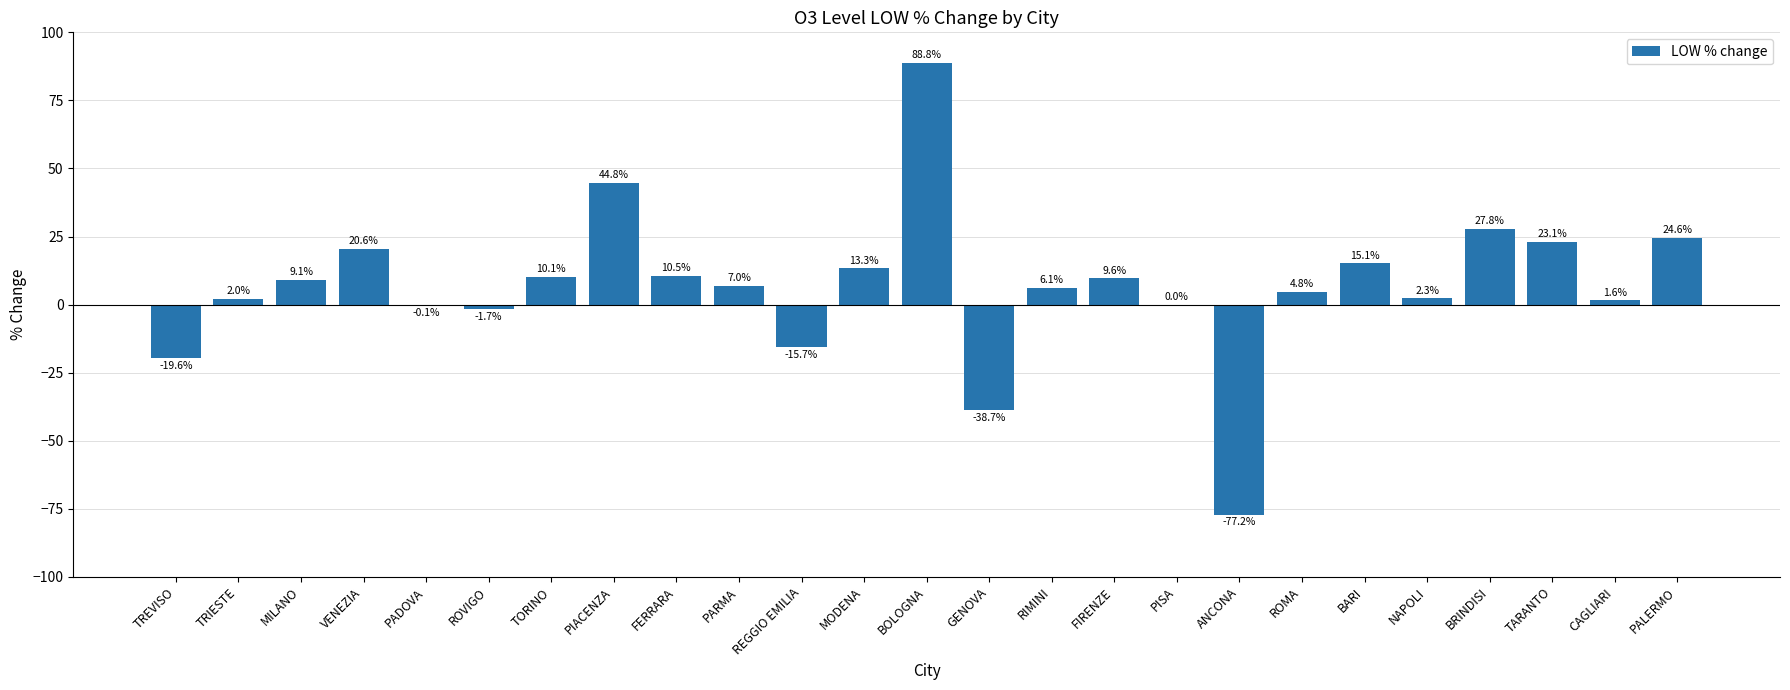

Are the bars horizontal?

No